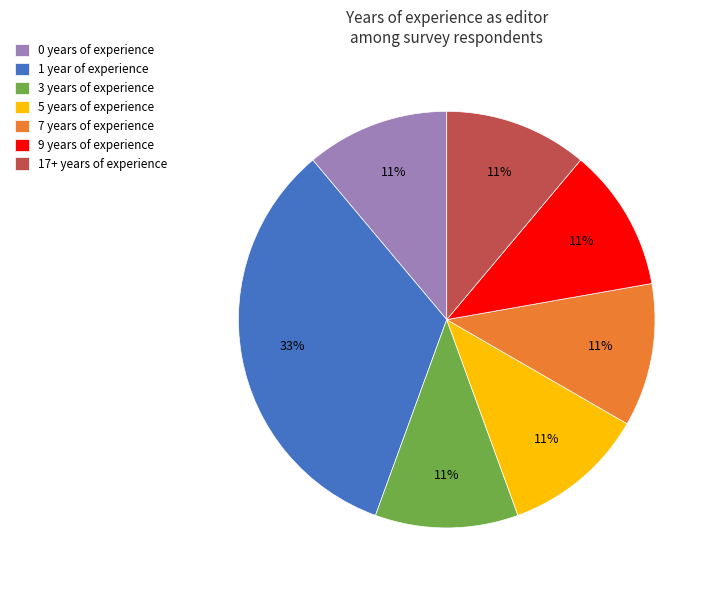

How many segments does this pie chart have?

7